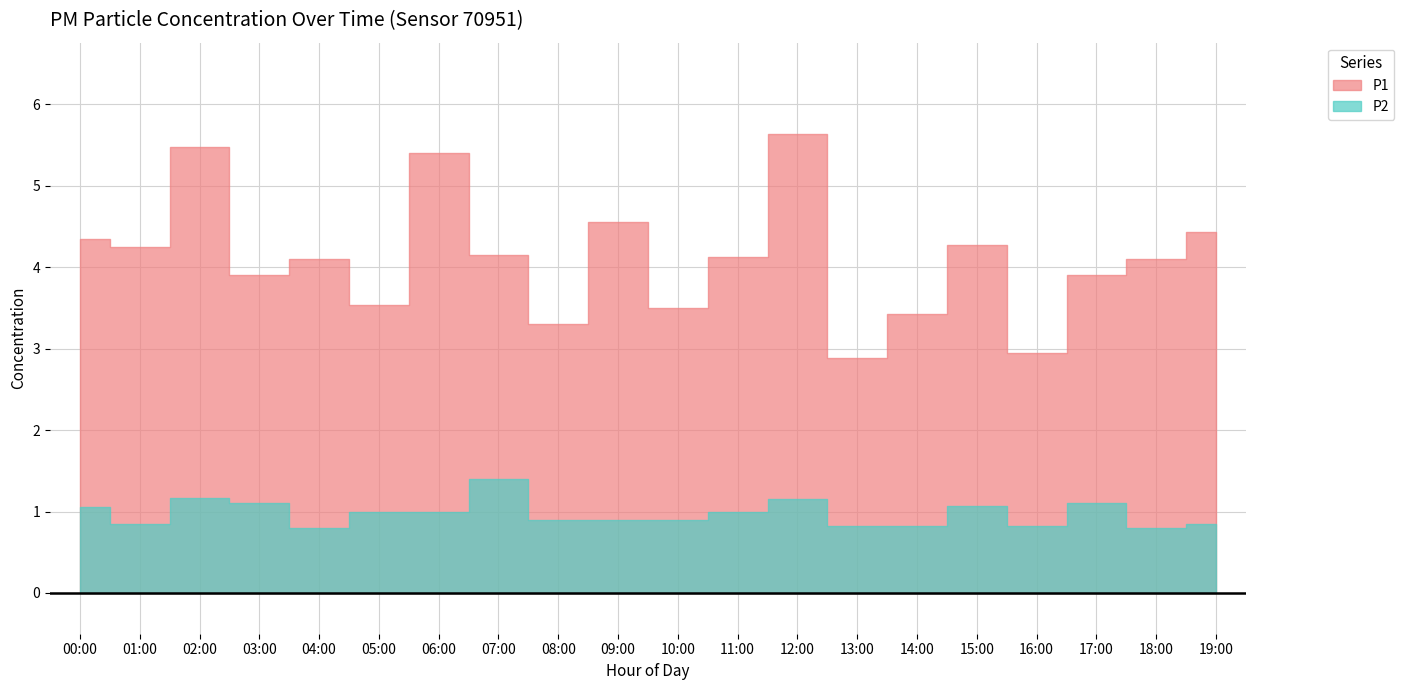

What is the label of the 19th point from the right?

01:00